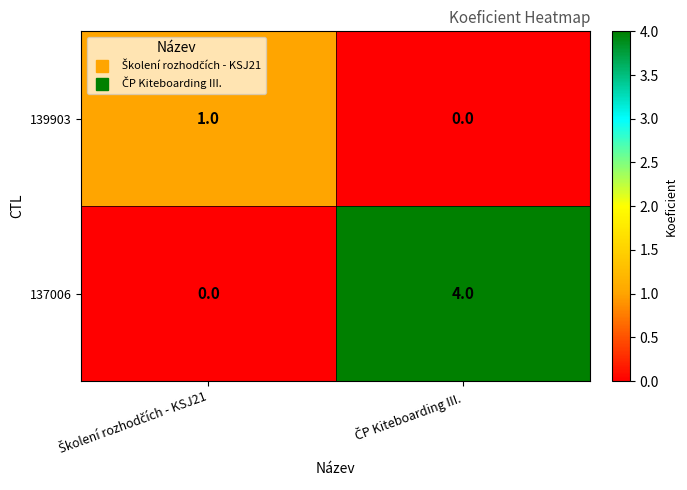

What is the greatest value displayed?

4